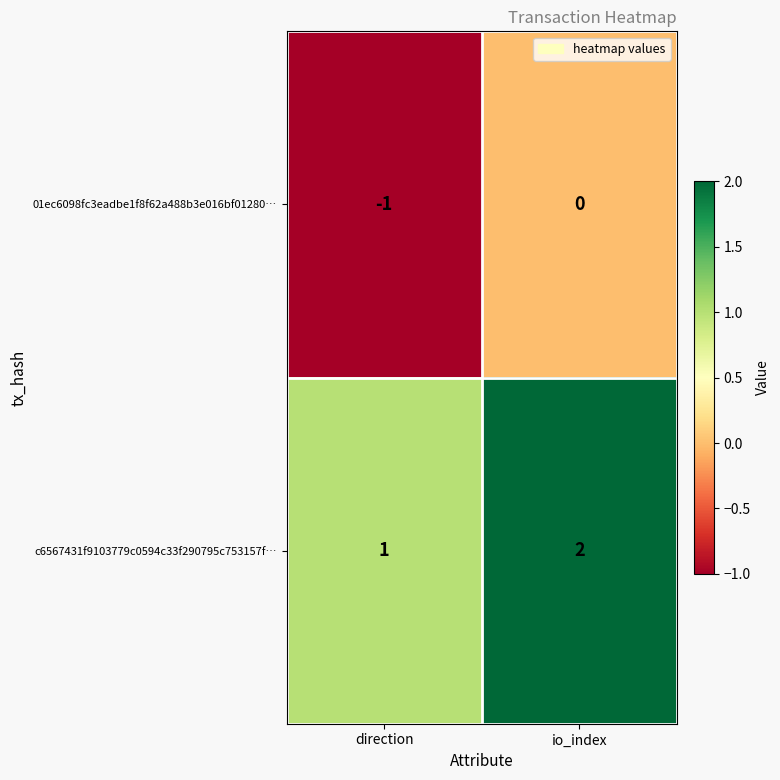

How many data points in 01ec6098fc3eadbe1f8f62a488b3e016bf01280… are less than 0?

1